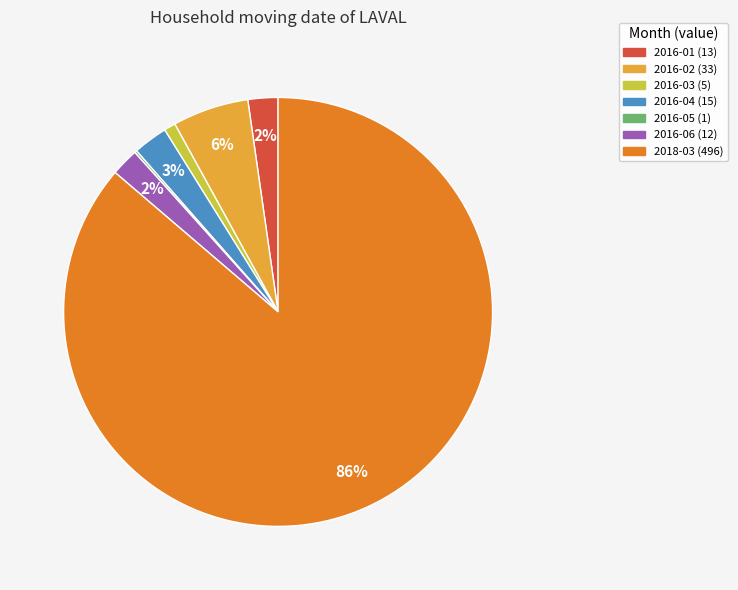

Does 2018-03 account for over 50% of the chart?

Yes